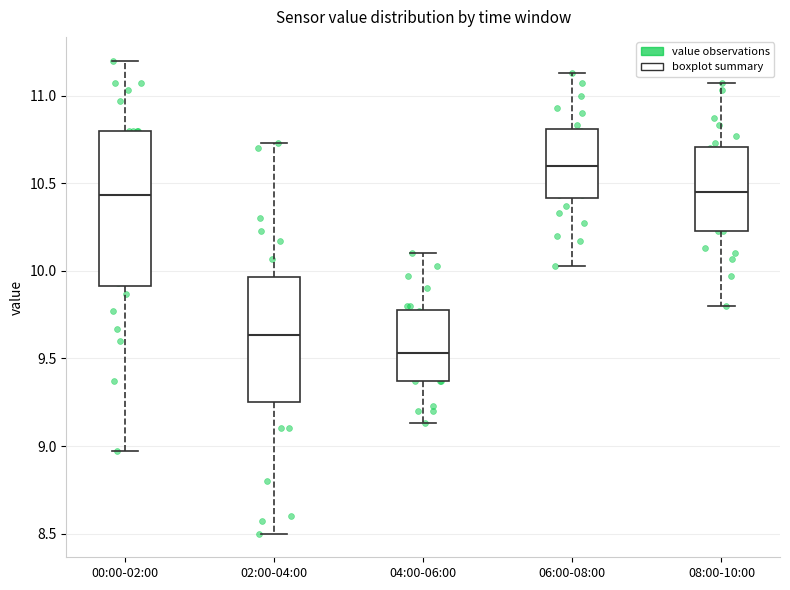

Reading left to right, transcribe this box plot: for each box, give where its median line is, the range the box spans, and where its two whiskers end, as read against the y-axis. The values are not printed on the chart, so give them approximately, as read against the axis.

00:00-02:00: median 10.45, box 9.90 to 10.80, whiskers 8.95 to 11.20
02:00-04:00: median 9.65, box 9.25 to 9.95, whiskers 8.50 to 10.75
04:00-06:00: median 9.55, box 9.35 to 9.80, whiskers 9.15 to 10.10
06:00-08:00: median 10.60, box 10.40 to 10.80, whiskers 10.05 to 11.15
08:00-10:00: median 10.45, box 10.25 to 10.70, whiskers 9.80 to 11.05